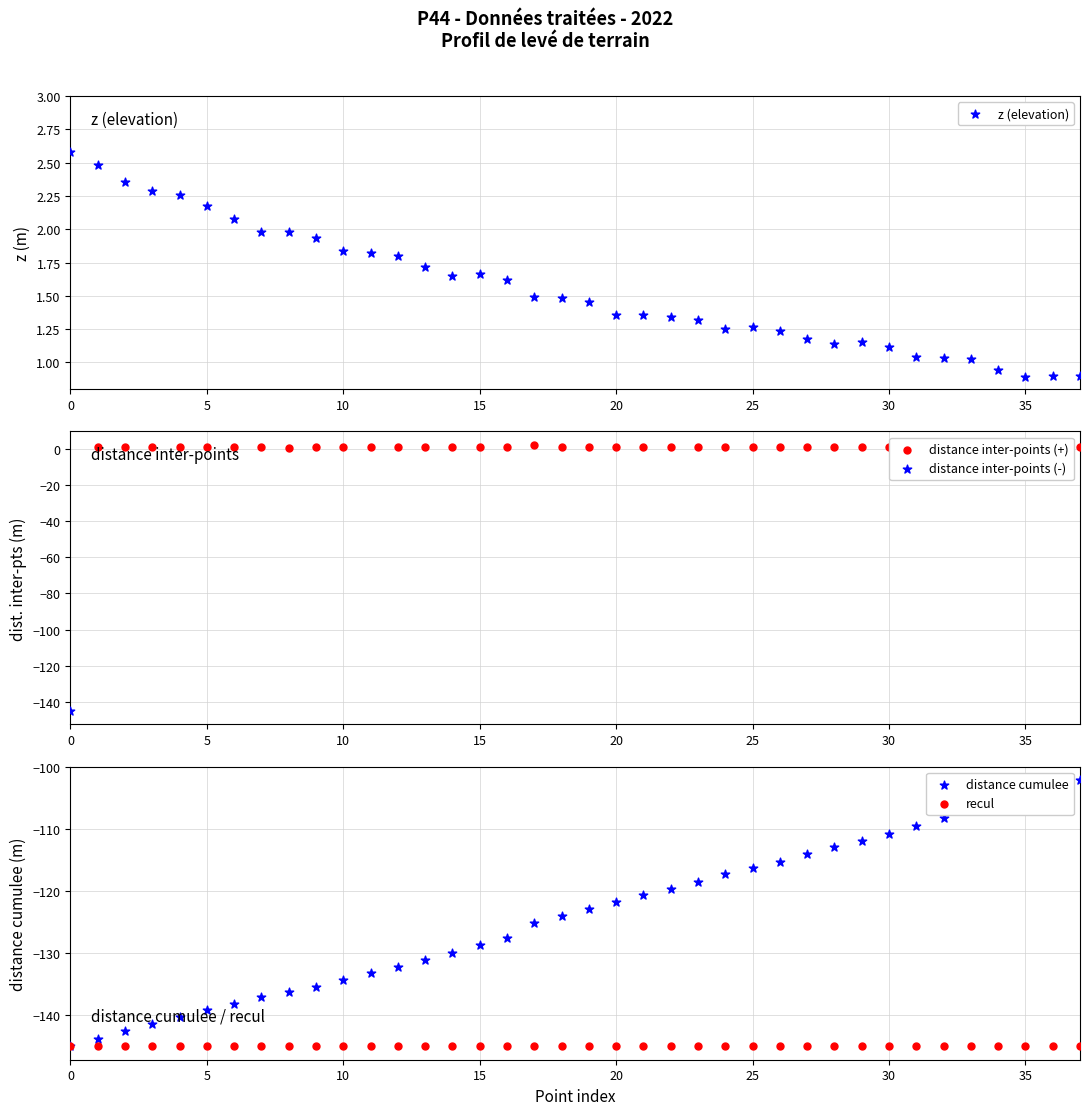

Which series contains the lowest Y value?

distance cumulee